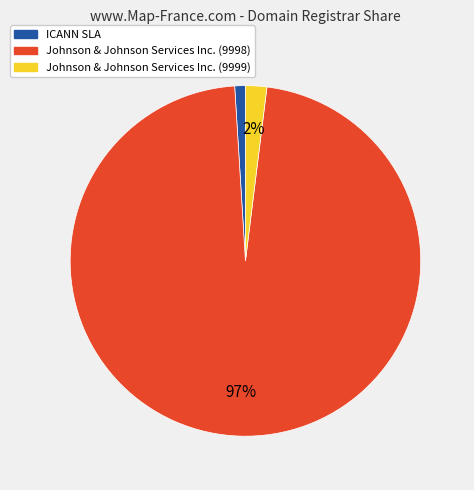

To the nearest percent, what is the average slice percentage?

33%